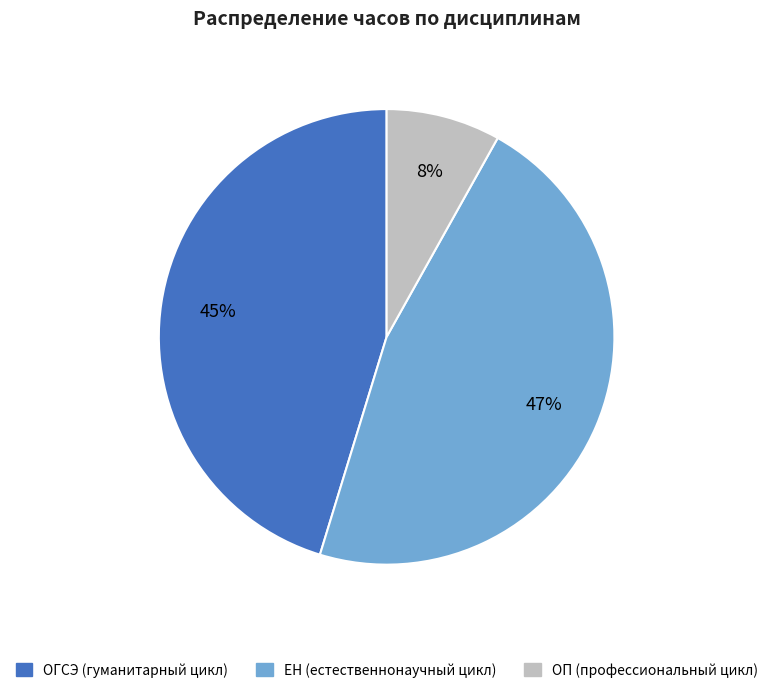

To the nearest percent, what is the difference between the largest and smallest slice percentages?

39%